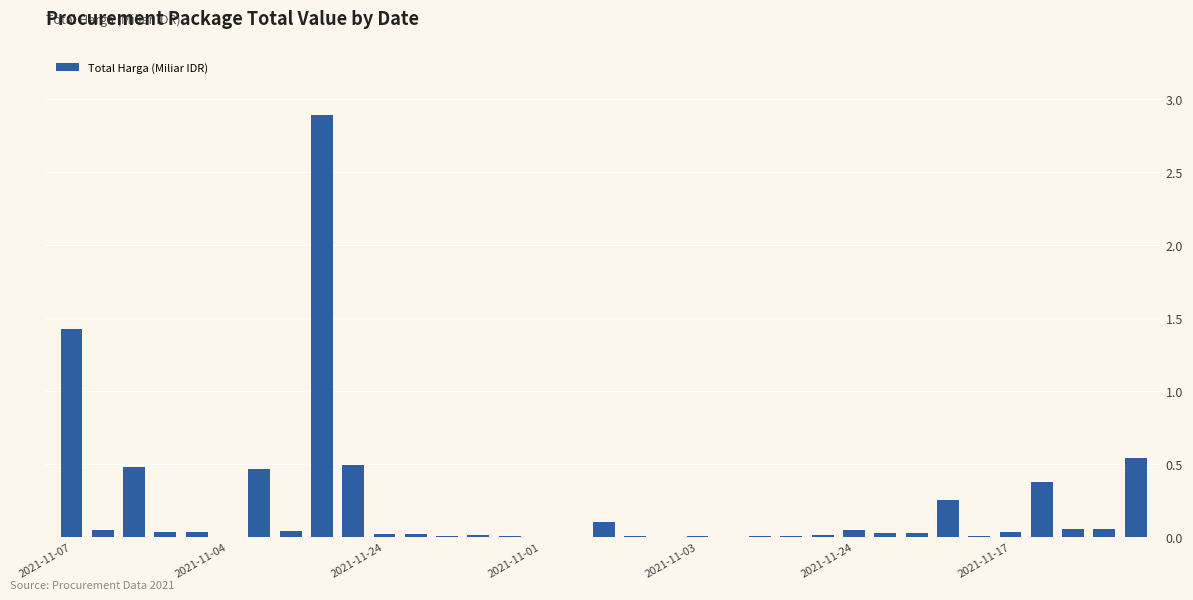

Are the bars horizontal?

No